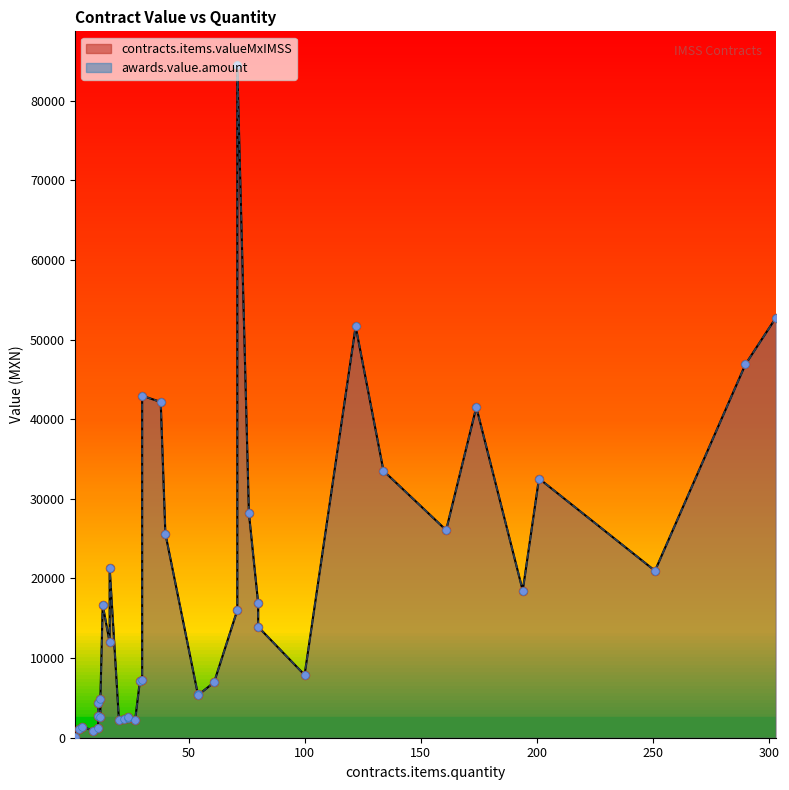

What is the total value across all series at 54?

10929.6